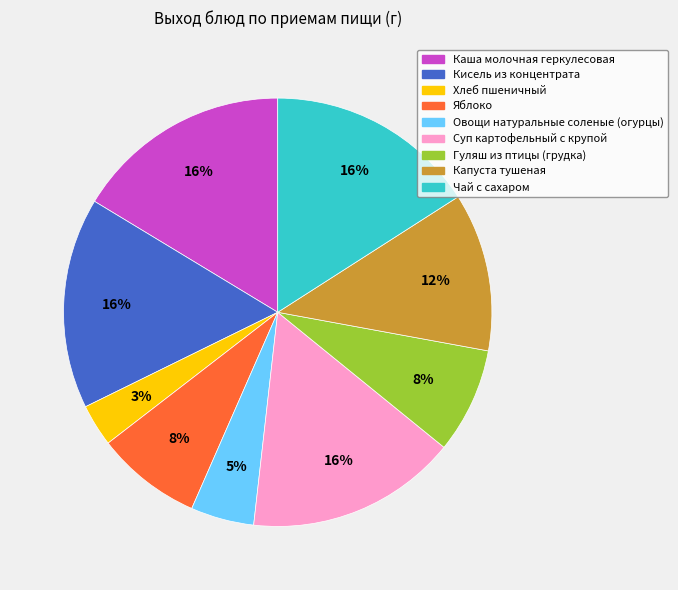

What is the smallest slice in the pie chart?

Хлеб пшеничный